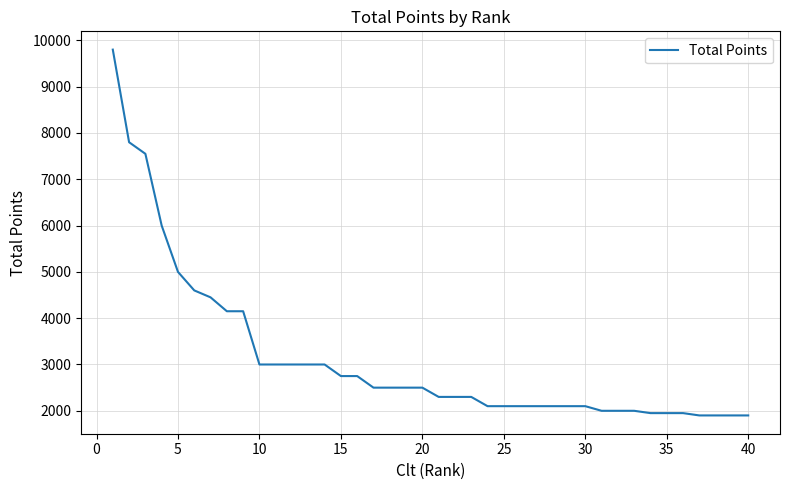

What is the greatest value displayed?

9800